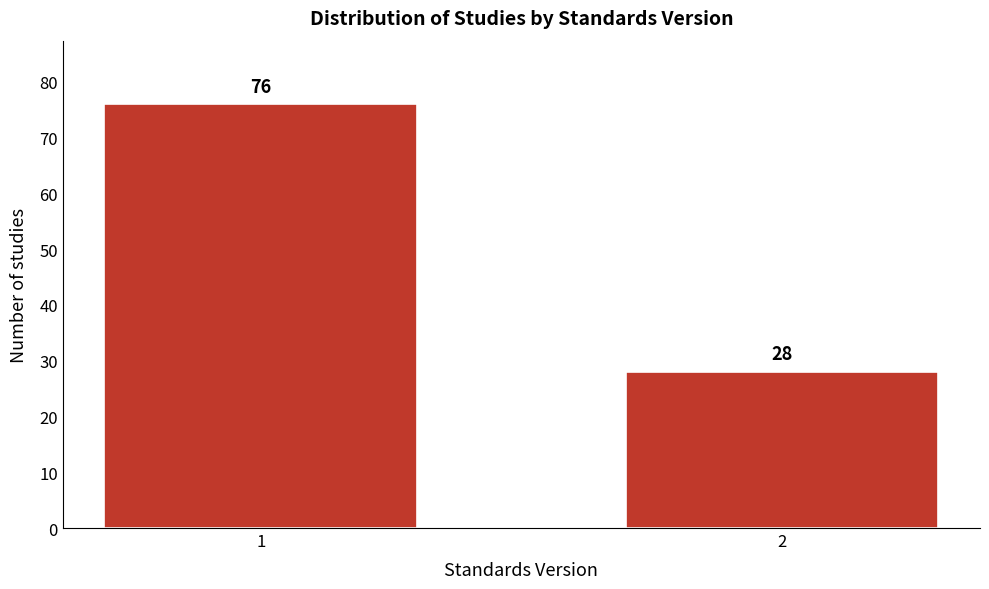

Reading left to right, extract all data points from this chart.

1=76	2=28